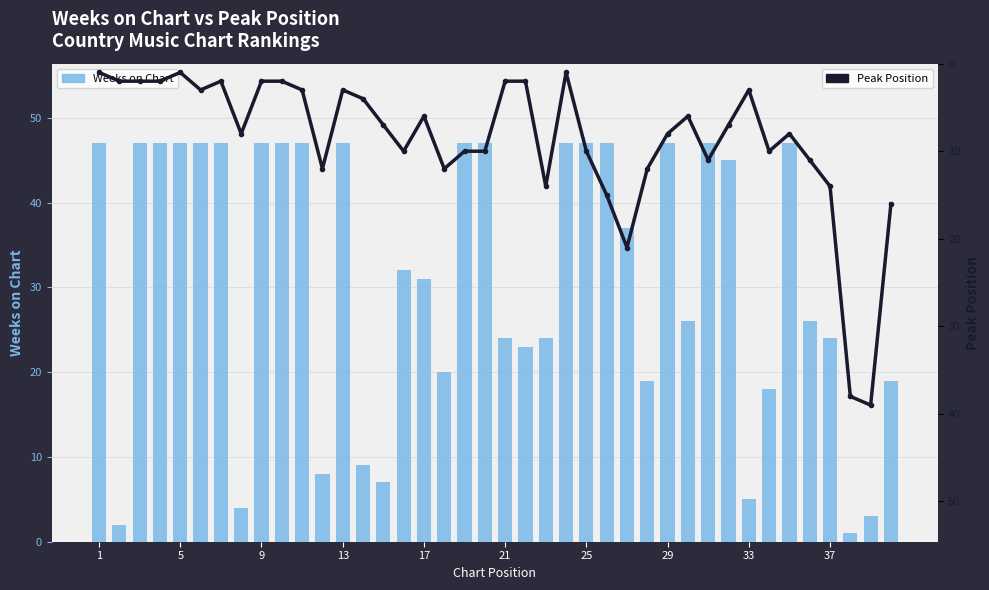

What is the maximum value shown in the chart?

47